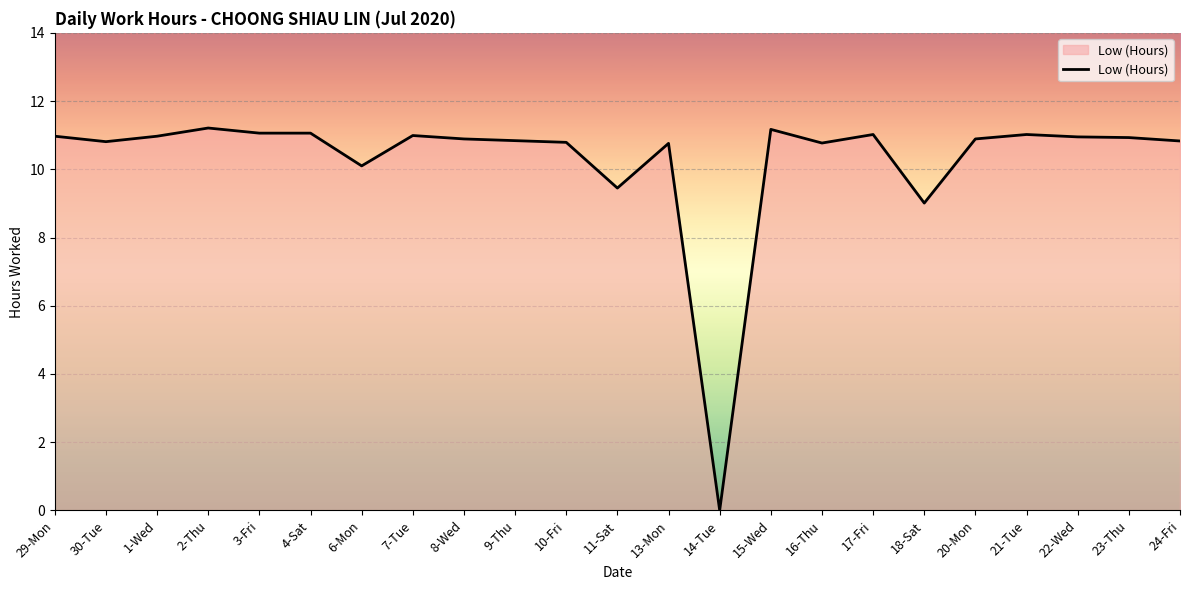

Is it true that the value at 13-Mon is 19.1?

False